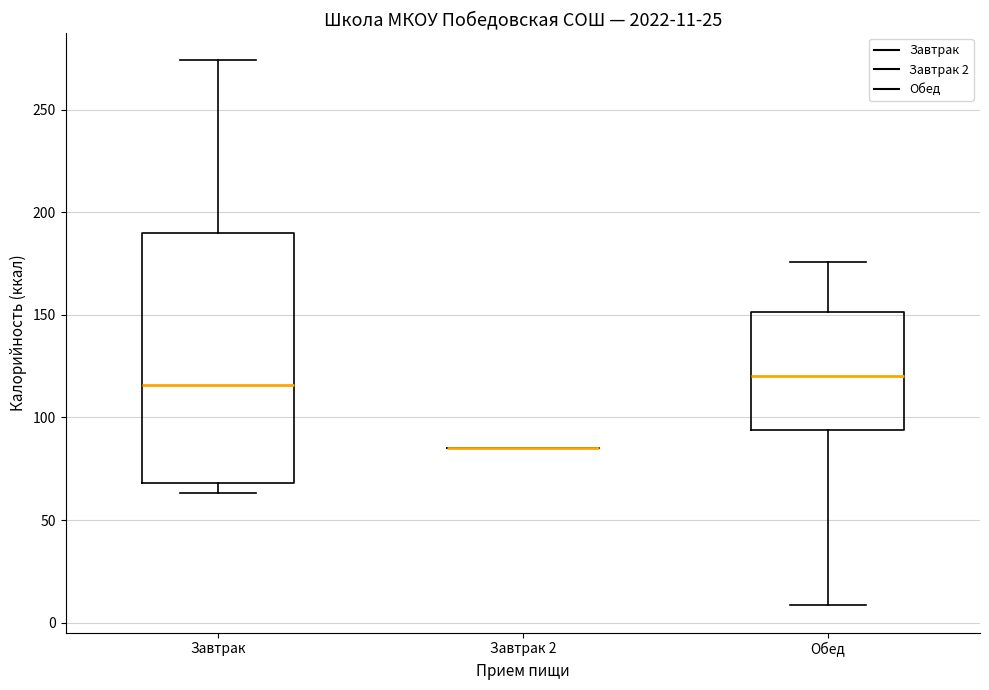

Comparing the boxes themselves (not the whiskers), which one is the tallest?

Завтрак